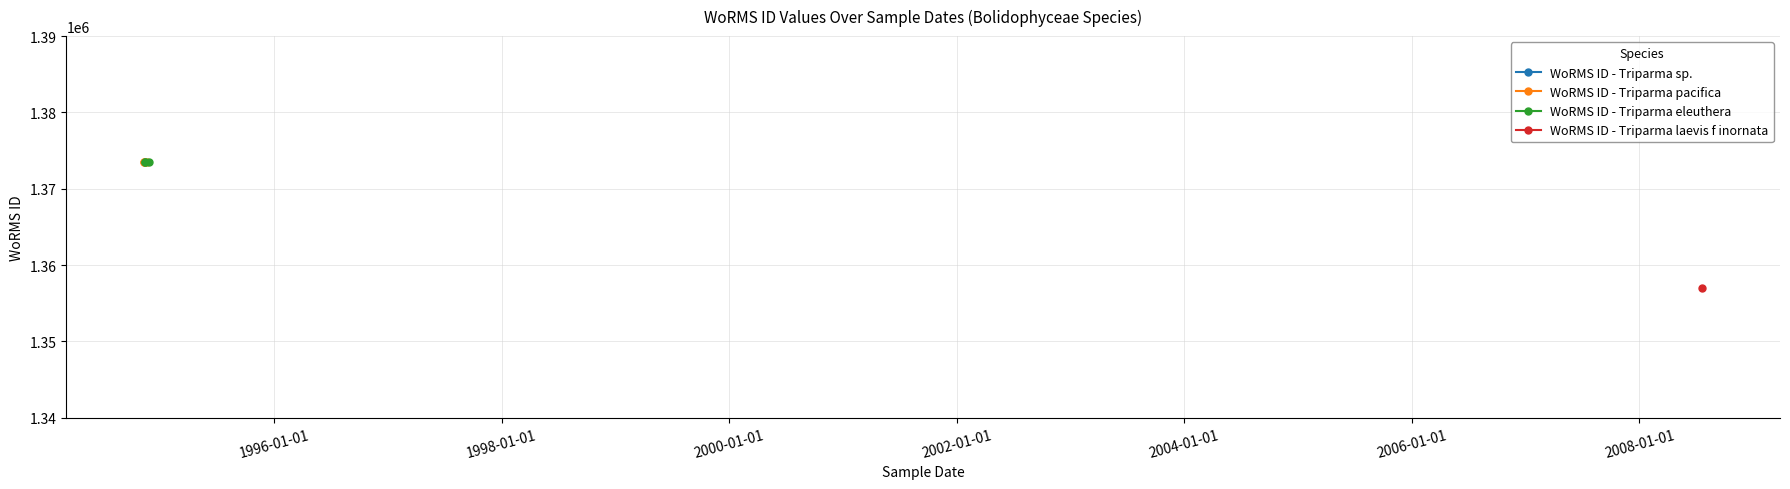

How many data points does each series have?

3